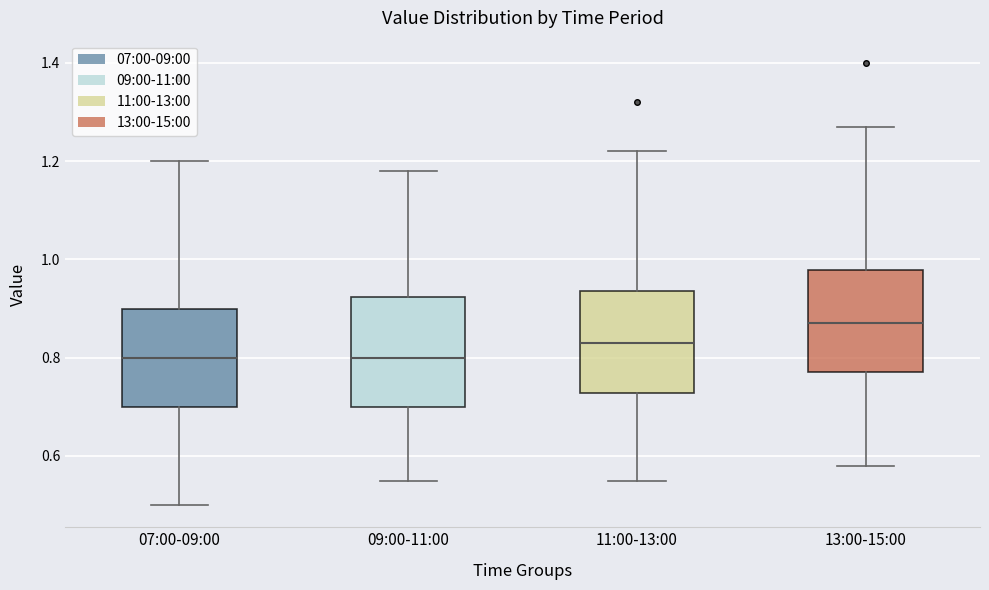

Where does the upper whisker of the box for 07:00-09:00 end on the y-axis? The values are not printed on the chart, so give them approximately, as read against the axis.

1.20